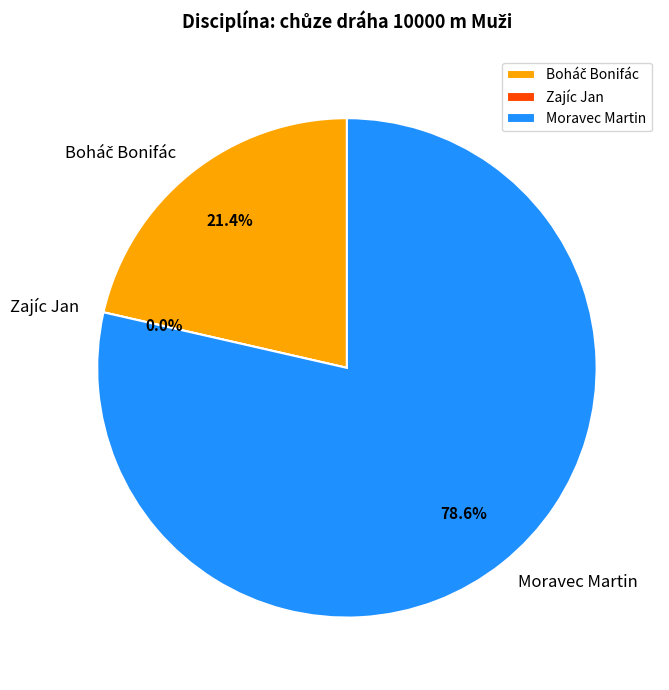

The Moravec Martin slice represents 79% of the pie. True or false?

True